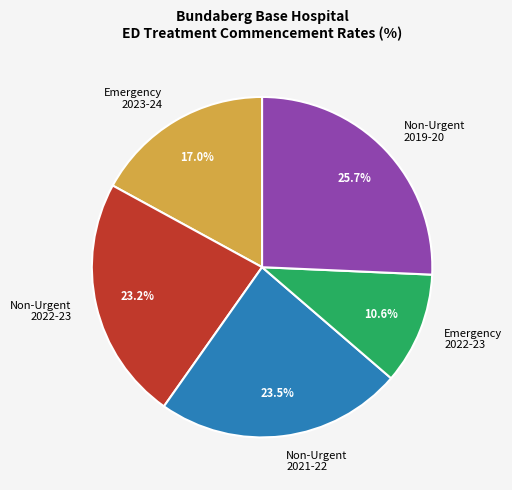

Which has a higher value, Emergency 2022-23 or Non-Urgent 2022-23?

Non-Urgent 2022-23